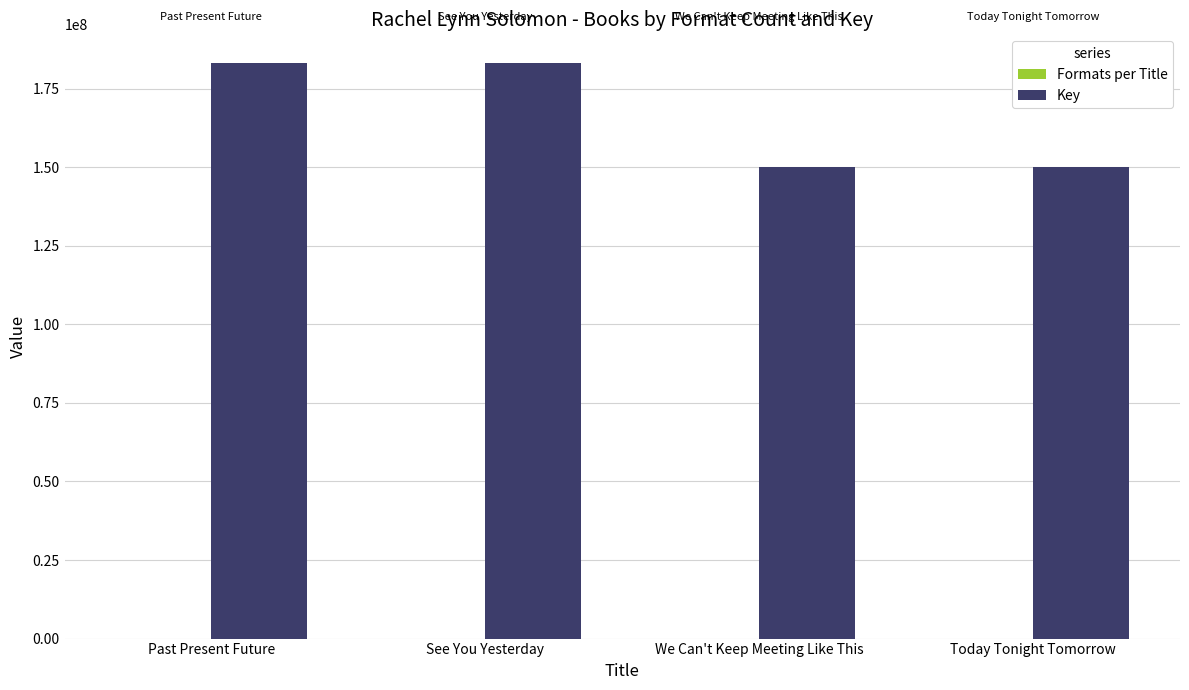

Which series has the largest total across all categories?

Key